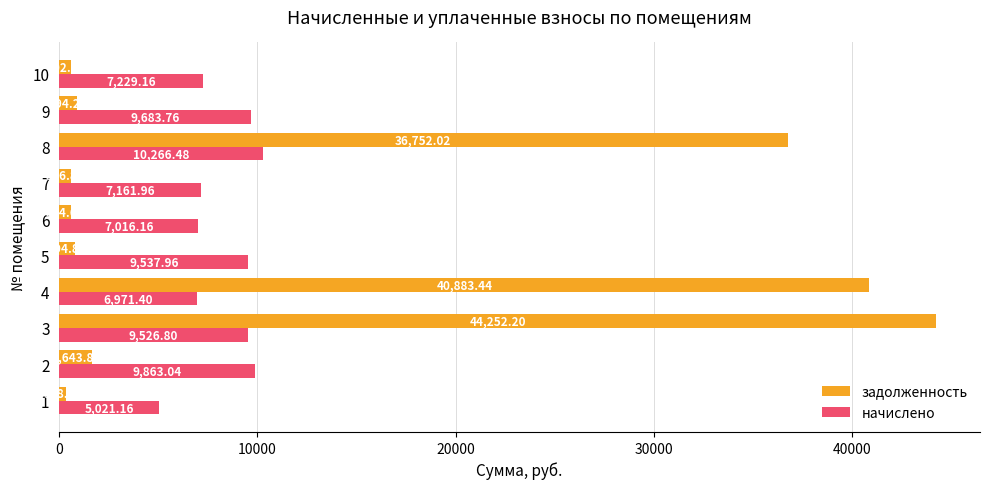

Which series has the widest spread of values?

задолженность